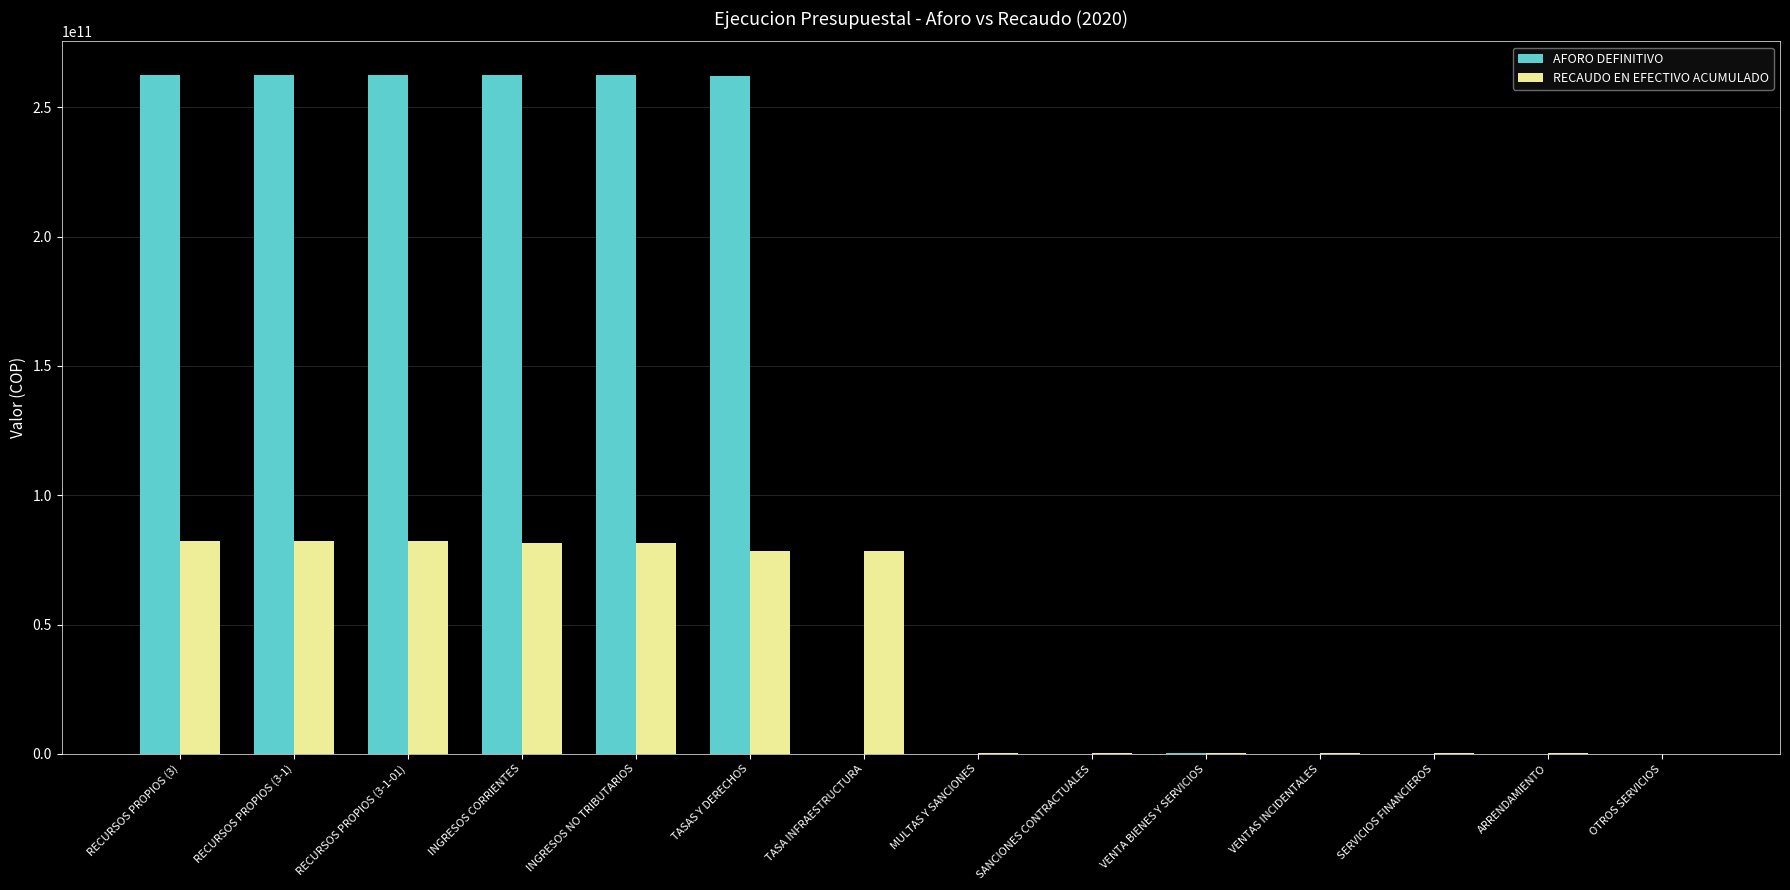

The value of AFORO DEFINITIVO at TASAS Y DERECHOS is 346472003777.3. True or false?

False